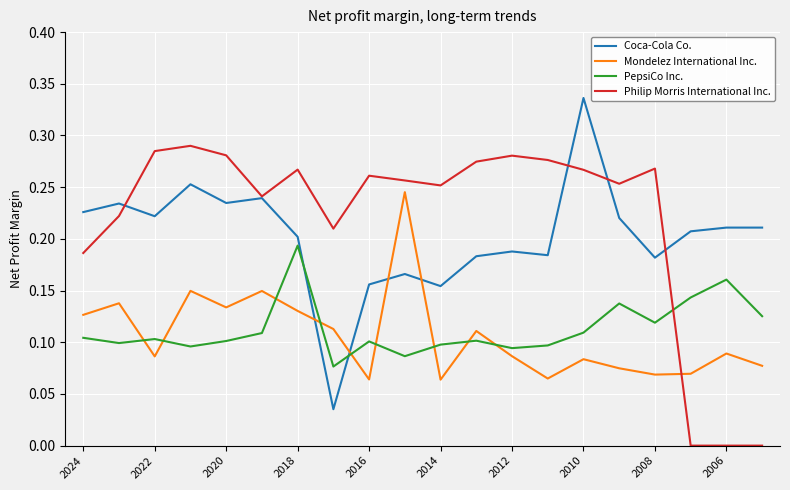

Which series has the largest total across all categories?

Philip Morris International Inc.